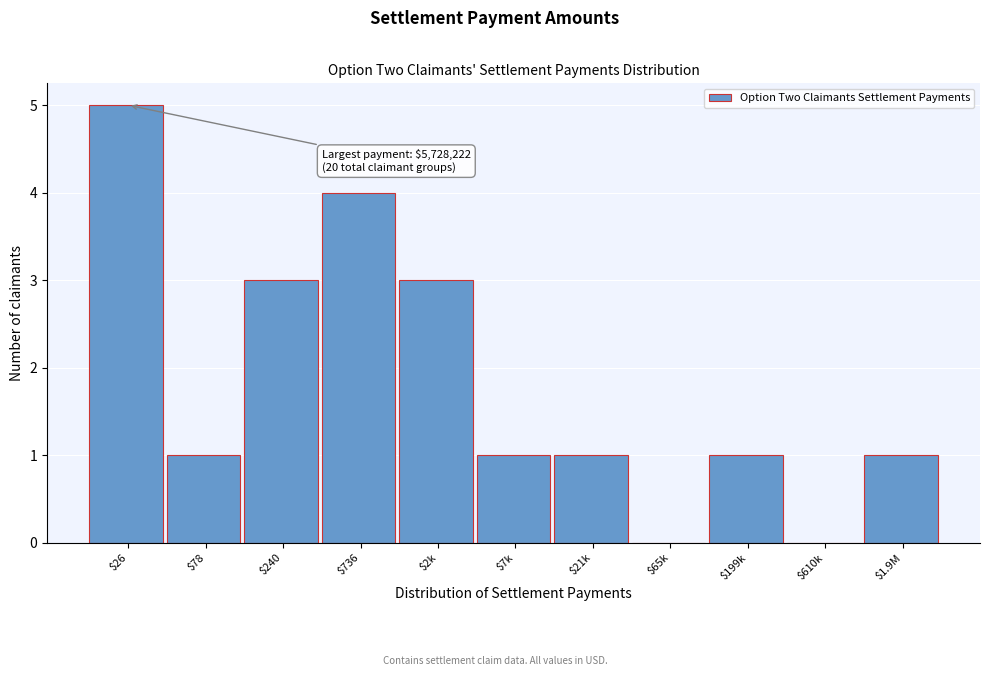

What is the sum of all values?

20